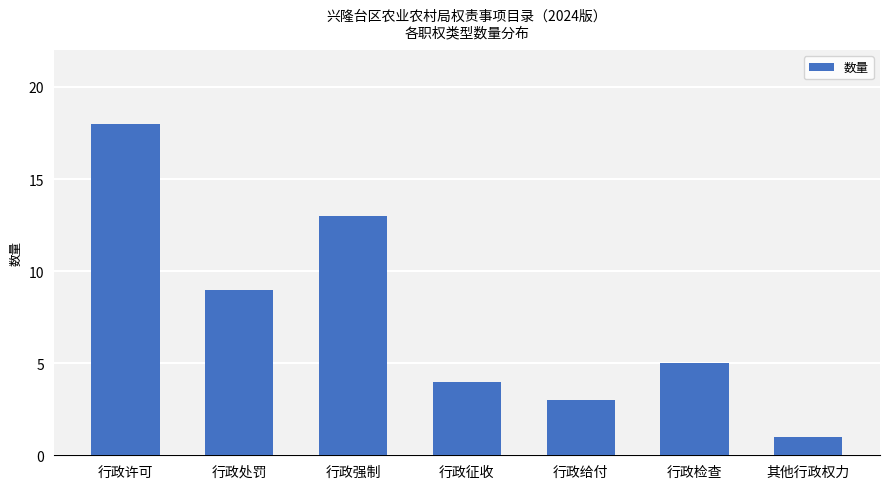

List the labels in order of value, largest first.

行政许可, 行政强制, 行政处罚, 行政检查, 行政征收, 行政给付, 其他行政权力